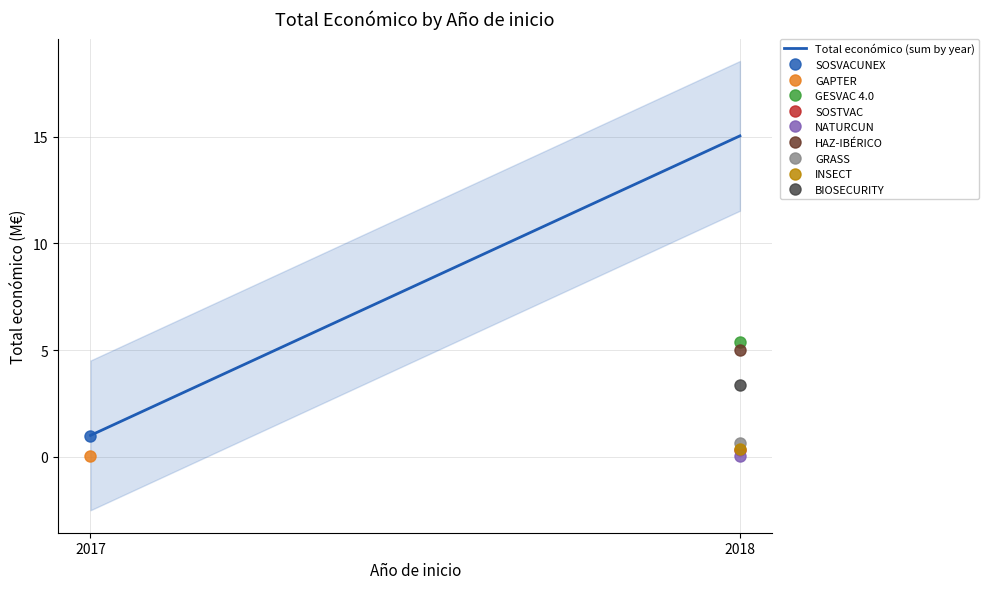

What is the value of the 2nd point from the left?

15.0